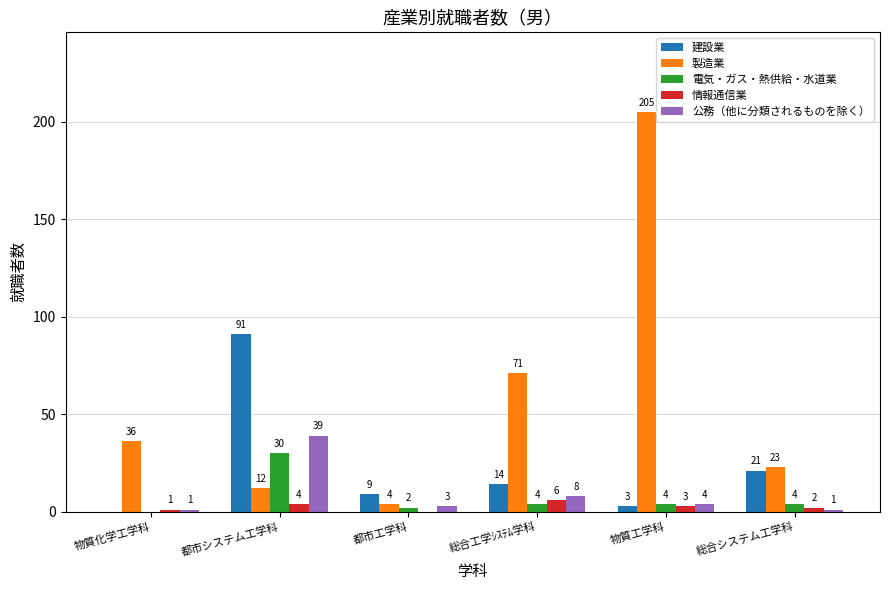

Which series changed the most between 物質化学工学科 and 都市システム工学科?

建設業